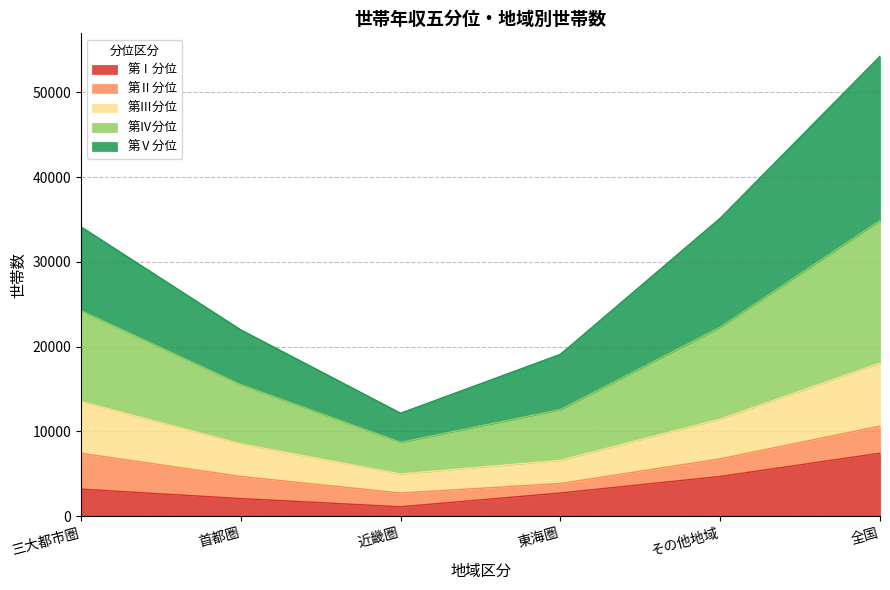

What is the highest value of the 第Ⅰ分位 series?

7436